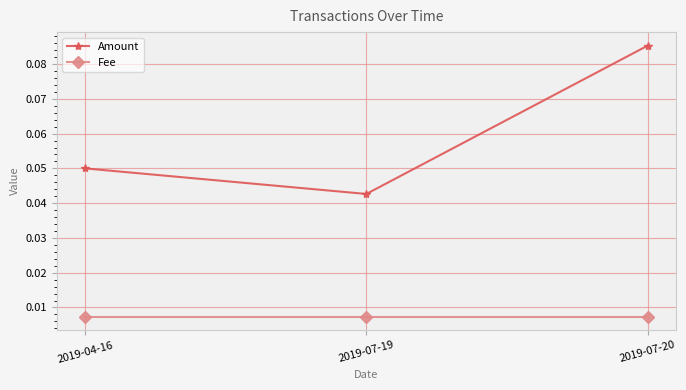

Which series changed the most between 2019-04-16 and 2019-07-20?

Amount